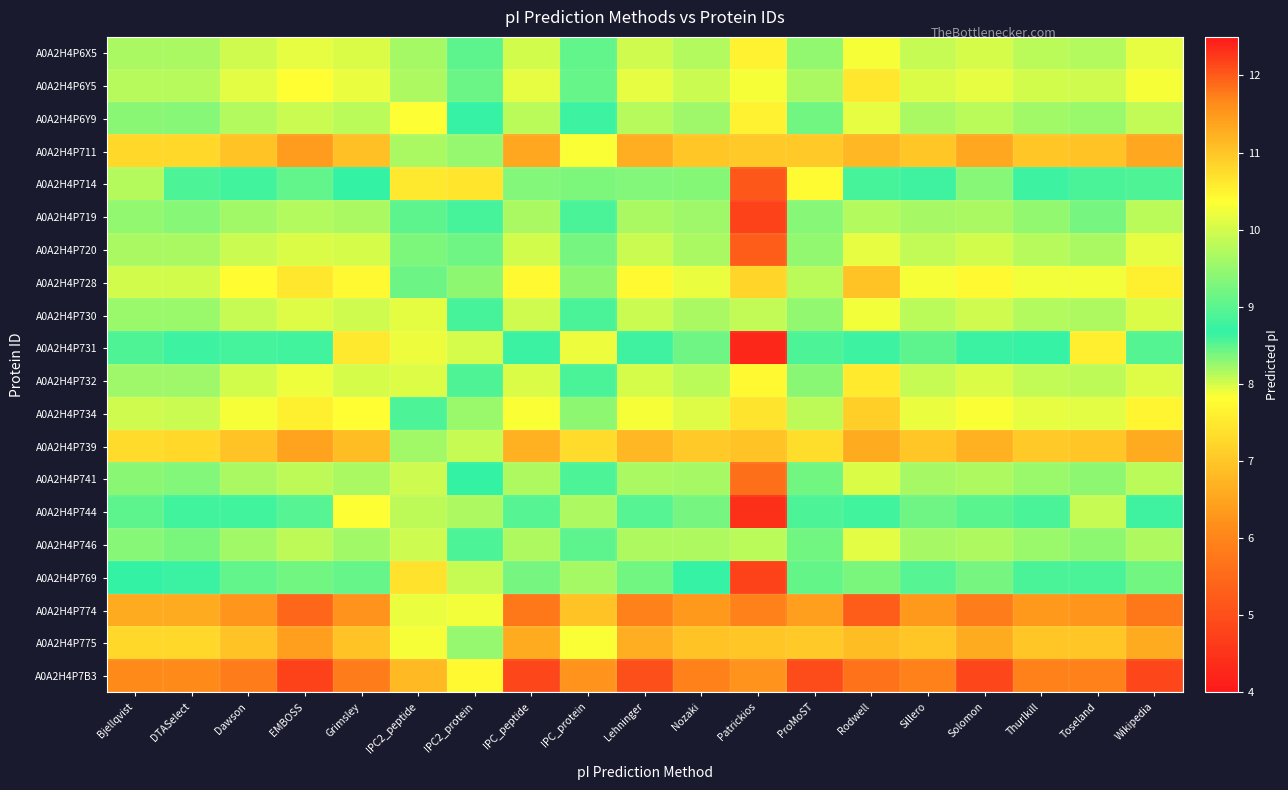

Between Grimsley and Sillero, which series saw the biggest shift?

A0A2H4P731